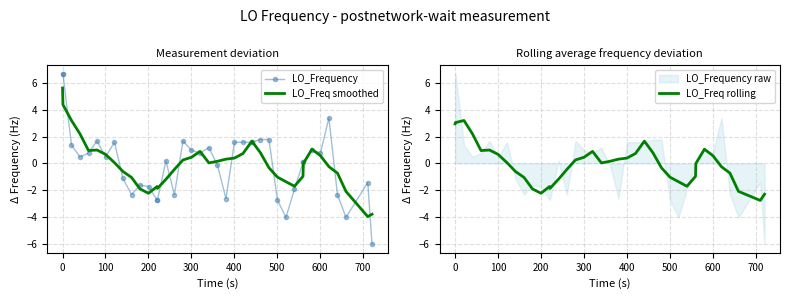

What is the minimum value for LO_Freq smoothed?

-4.0